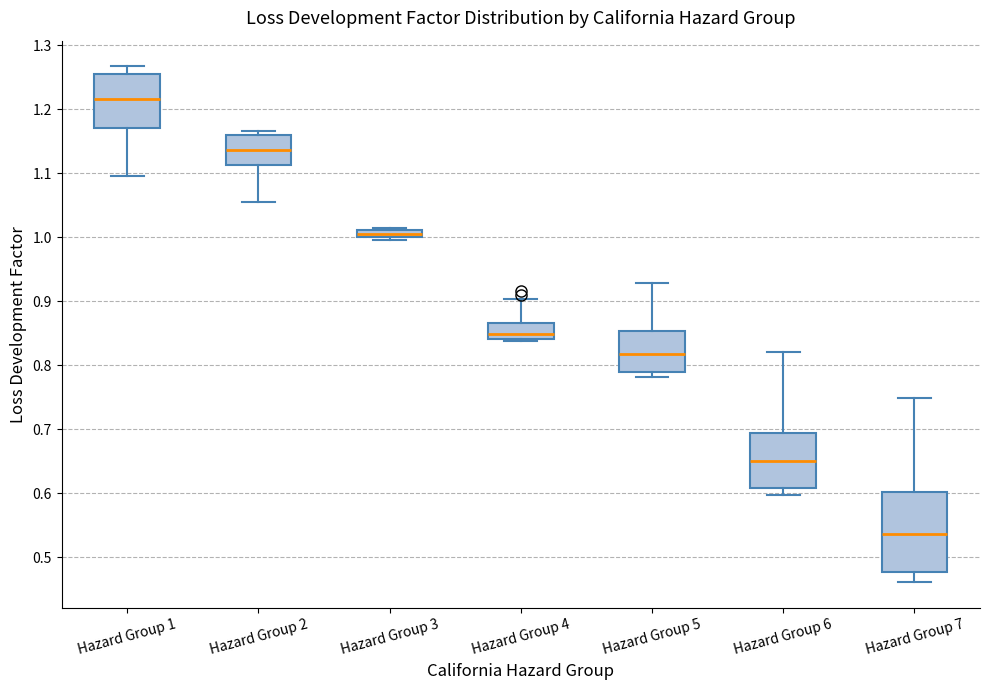

Where is the lower edge of the box for Hazard Group 4 on the y-axis? The values are not printed on the chart, so give them approximately, as read against the axis.

0.84